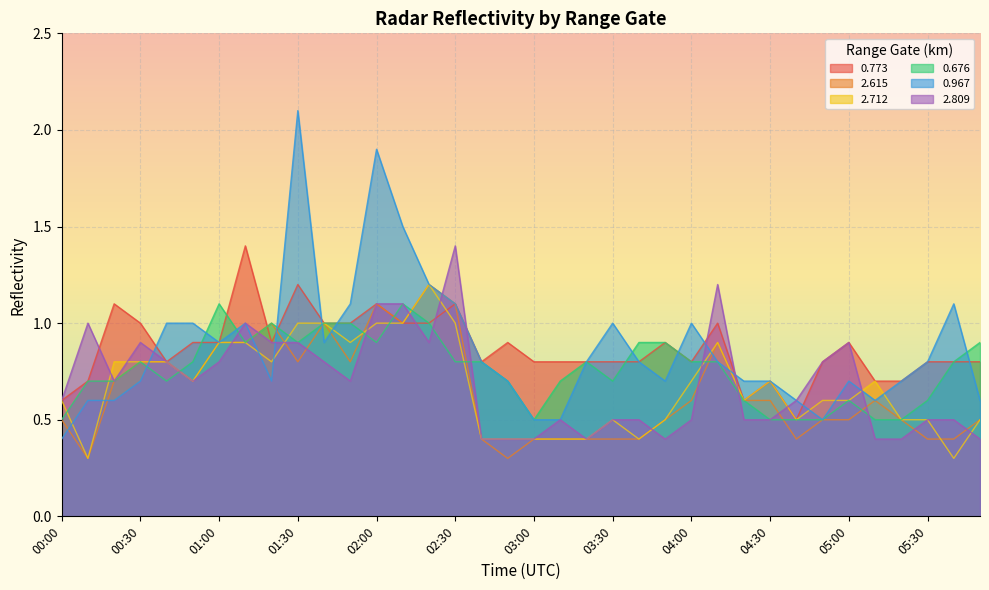

What is the difference between the maximum and second lowest values in the 2.712 series?

0.9